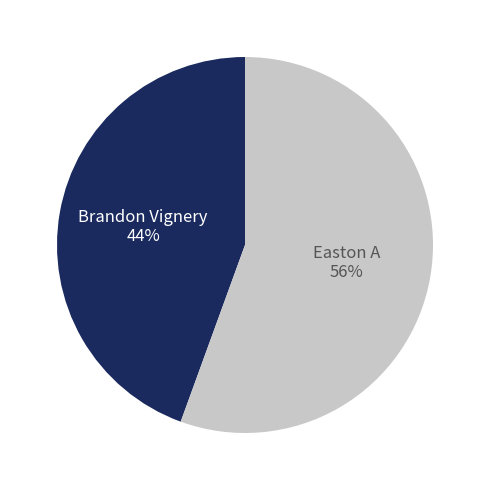

Count the number of slices in the pie.

2